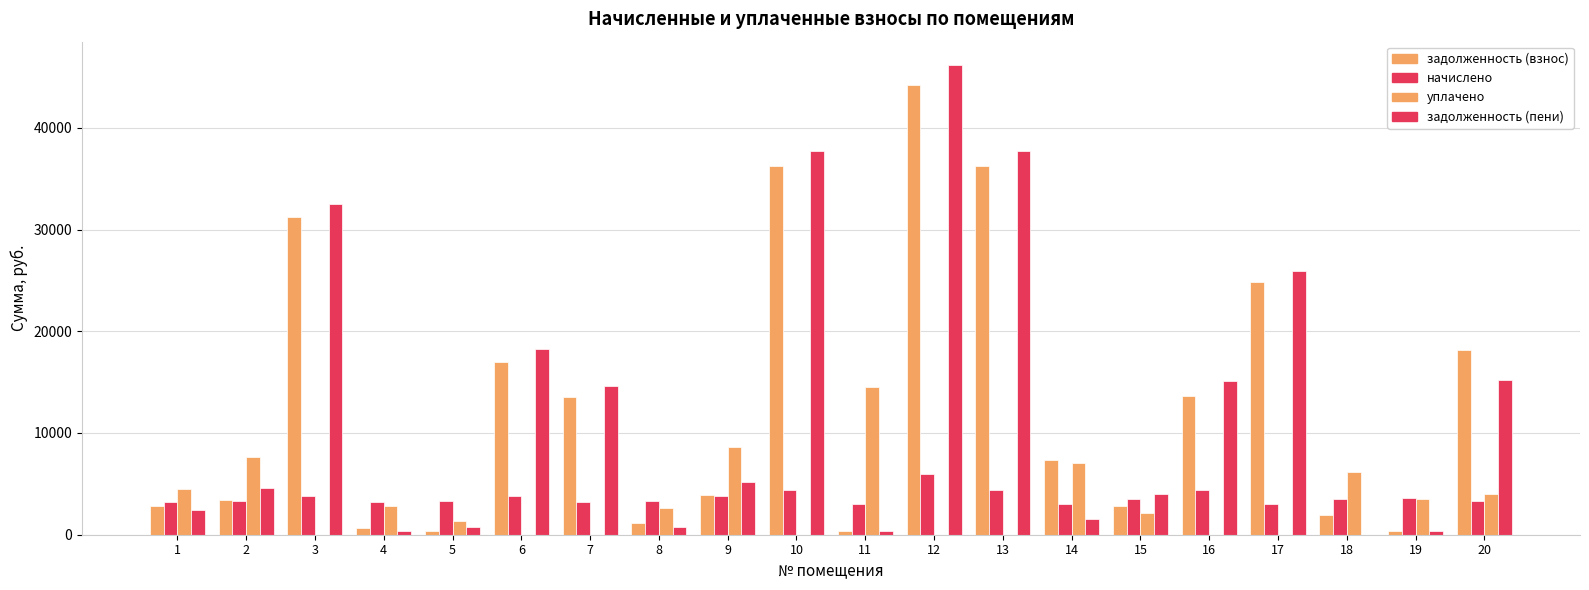

Is the value of начислено at 5 greater than the value of задолженность (пени) at 14?

Yes